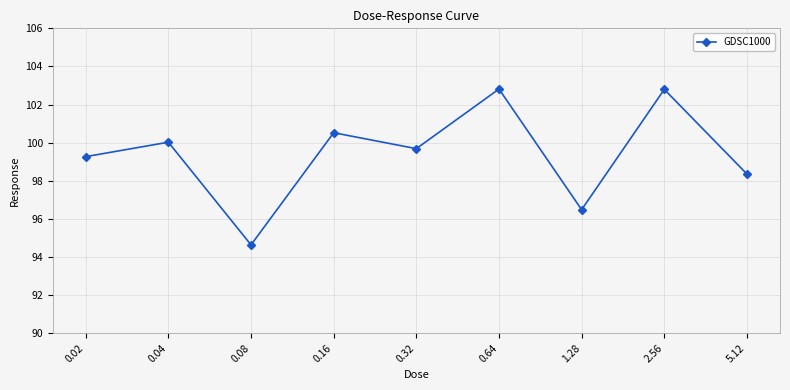

How many series are shown in this chart?

1